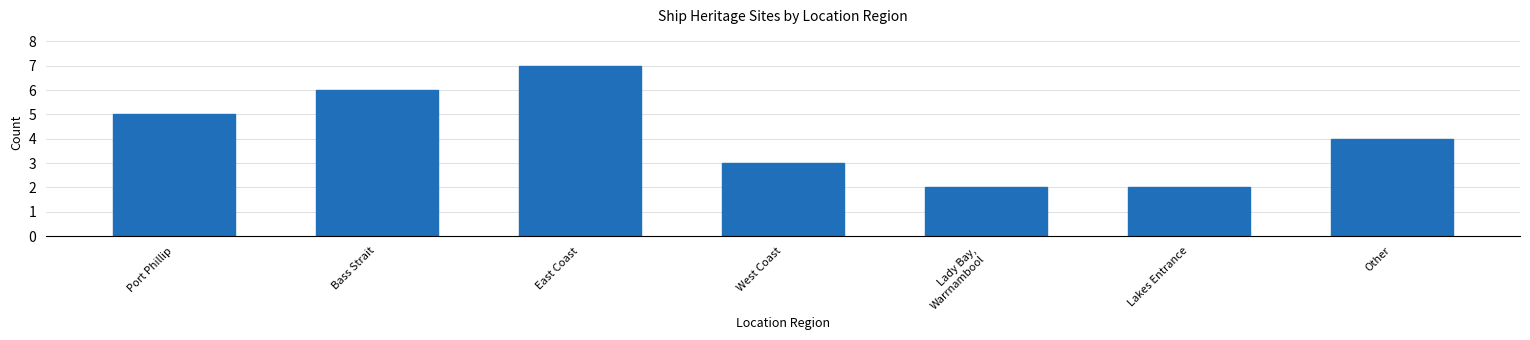

Reading left to right, list all the values displayed in this chart.

5	6	7	3	2	2	4